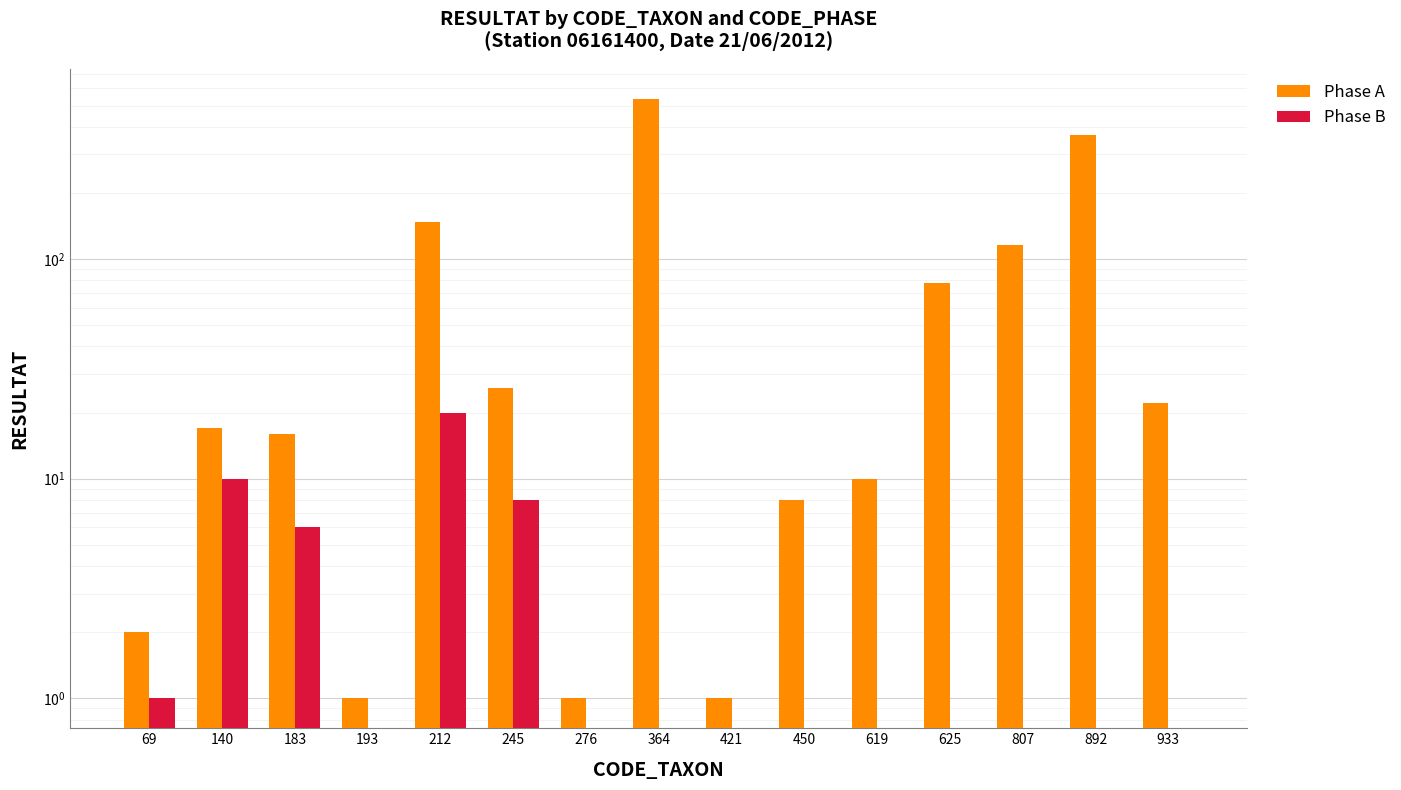

What is the value of the Phase A bar at the 10th from the left?

8